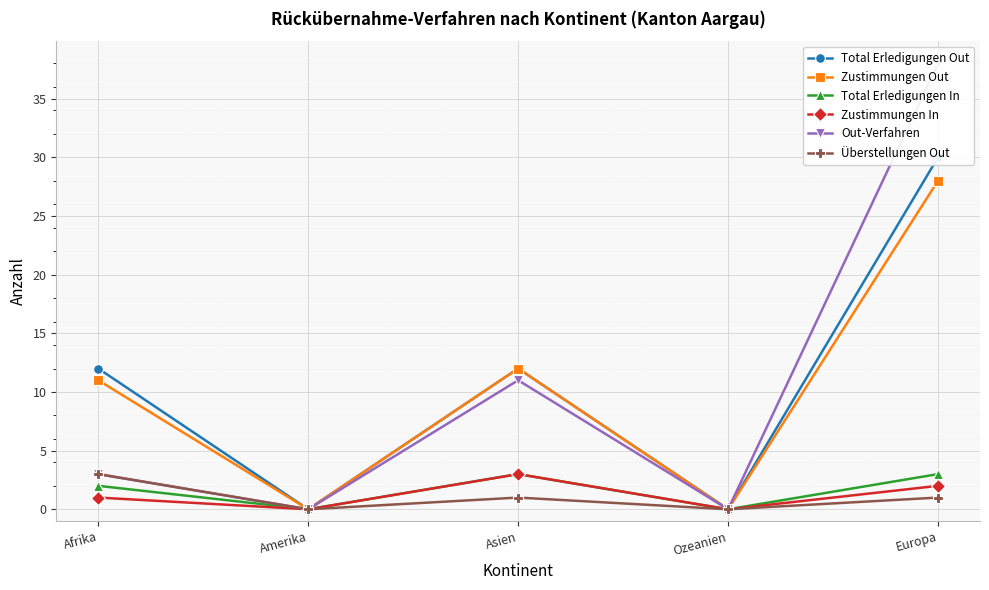

What is the difference between the maximum and minimum values in the Total Erledigungen In series?

3